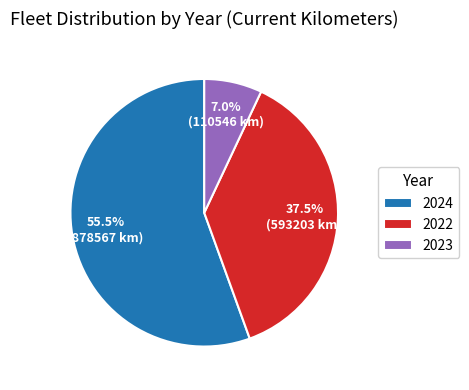

Between 2022 and 2023, which is larger?

2022